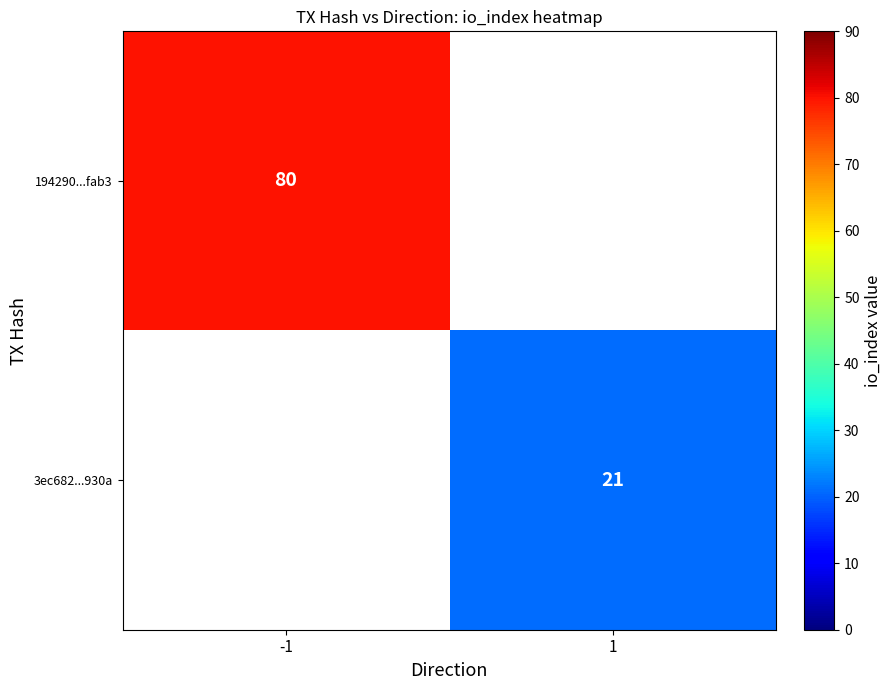

Is it true that 194290...fab3 equals 142 at -1?

False